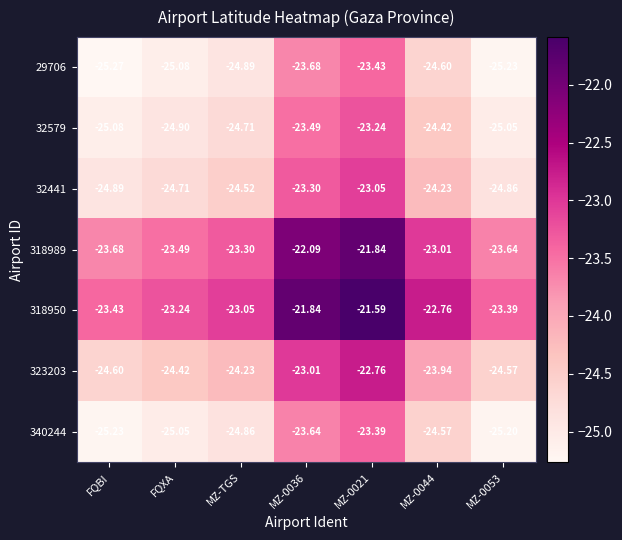

Is the value of 340244 at MZ-0036 greater than the value of 318989 at FQXA?

No